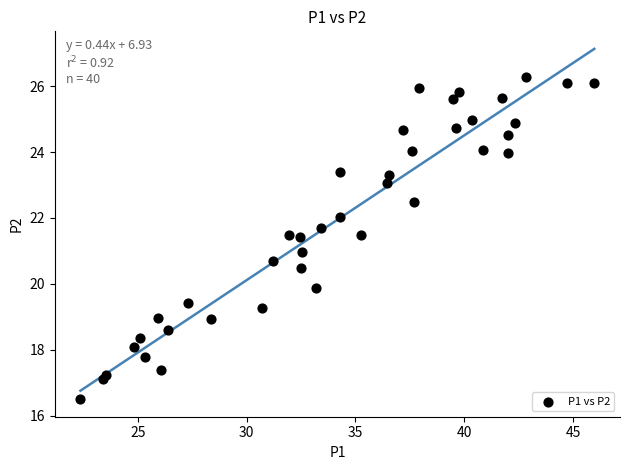

What is the range of X values (max minus min)?

23.6